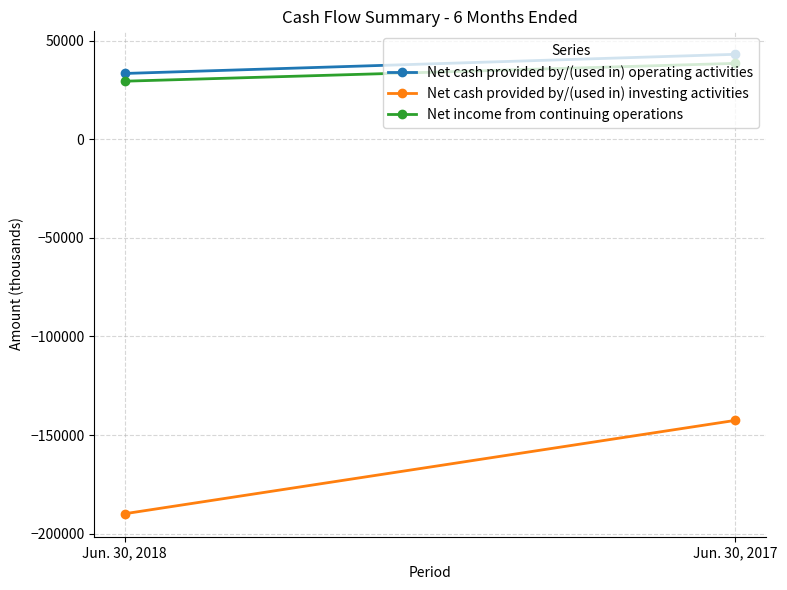

Which has a higher value, Jun. 30, 2017 or Jun. 30, 2018?

Jun. 30, 2017